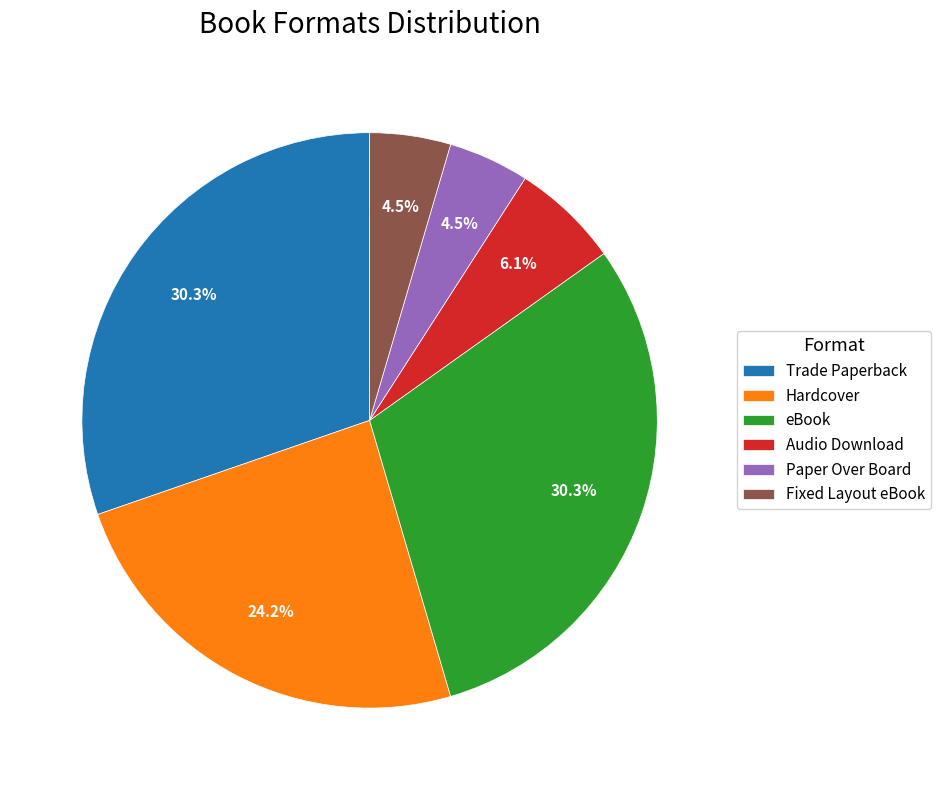

Which has a higher value, Paper Over Board or Hardcover?

Hardcover